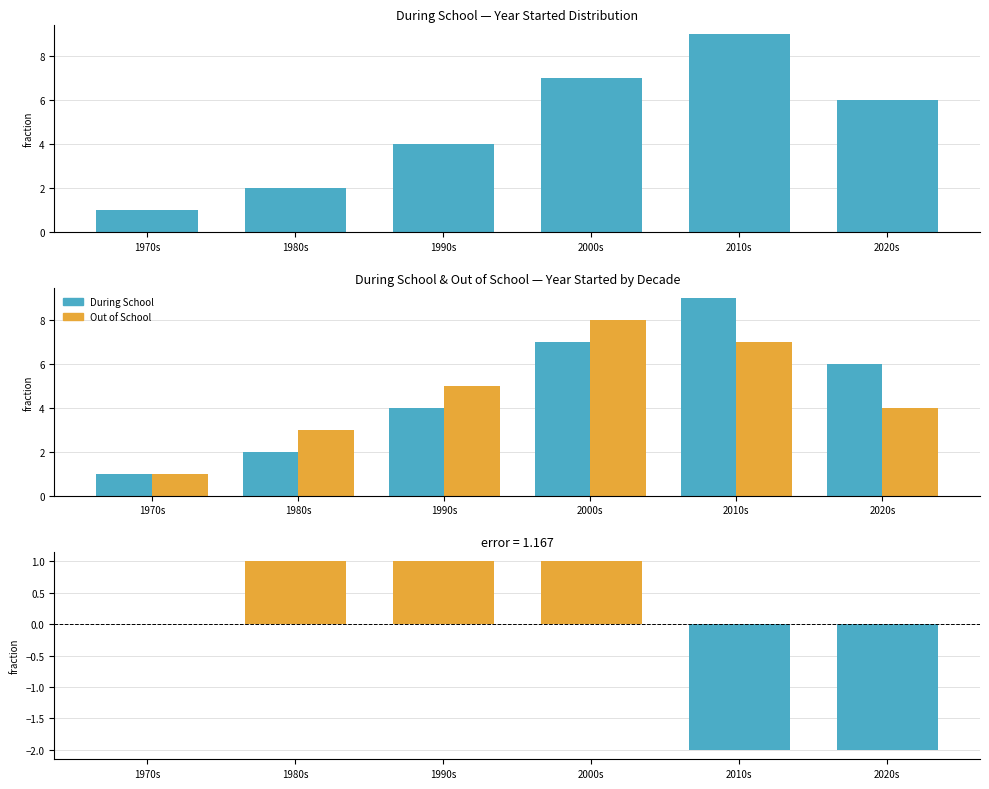

What is the difference between the second highest and minimum values in the Difference (Out - During) series?

3